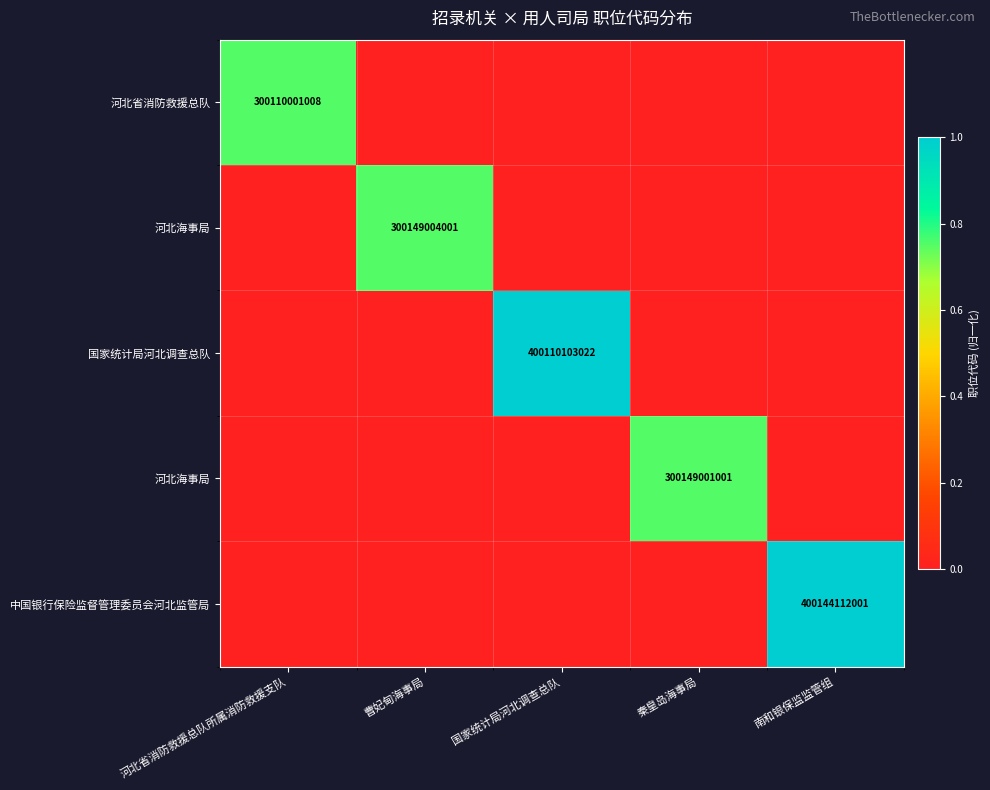

What is the total value across all series at 国家统计局河北调查总队?

1.0